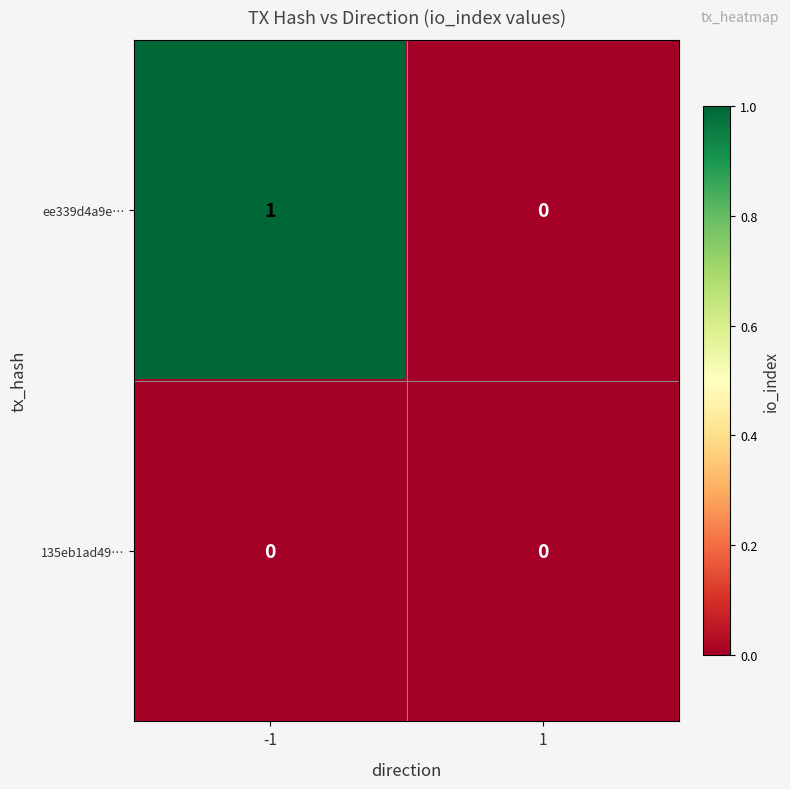

The value of 135eb1ad49… at 1 is 0. True or false?

True